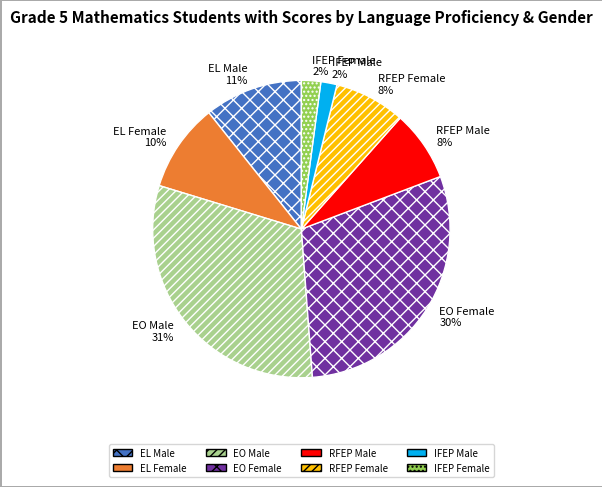

What percentage is the EL Male slice, to the nearest percent?

11%